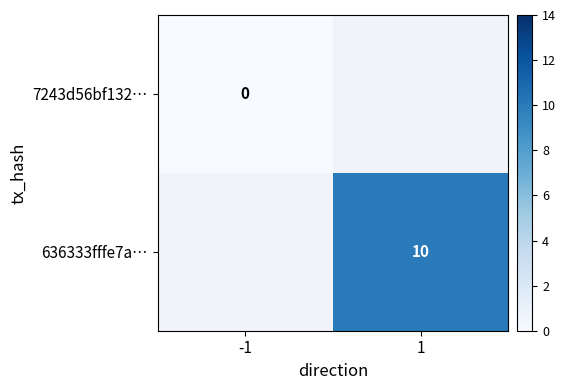

Rank the series at -1 from lowest to highest value.

7243d56bf132…, 636333fffe7a…